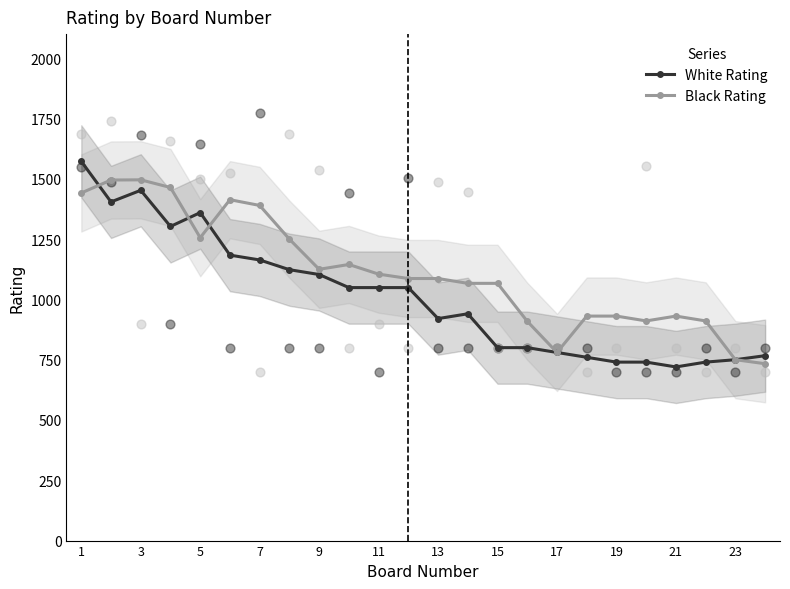

What are all the series names shown in the legend?

White Rating, Black Rating